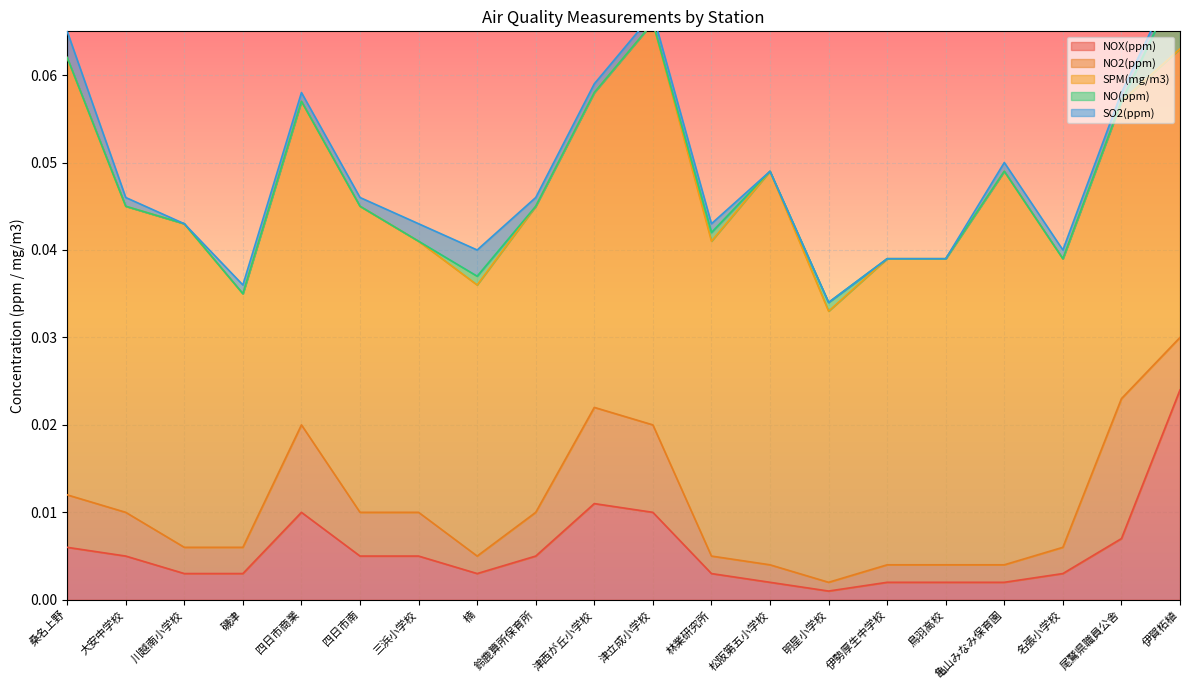

Reading right to left, transcribe all the data shown in this chart.

NOX(ppm): 0.0	0.0	0.0	0.0	0.0	0.0	0.0	0.0	0.0	0.0	0.0	0.0	0.0	0.0	0.0	0.0	0.0	0.0	0.0	0.0
NO2(ppm): 0.0	0.0	0.0	0.0	0.0	0.0	0.0	0.0	0.0	0.0	0.0	0.0	0.0	0.0	0.0	0.0	0.0	0.0	0.0	0.0
SPM(mg/m3): 0.0	0.0	0.0	0.0	0.0	0.0	0.0	0.0	0.0	0.0	0.0	0.0	0.0	0.0	0.0	0.0	0.0	0.0	0.0	0.1
NO(ppm): 0.0	0.0	0.0	0.0	0.0	0.0	0.0	0.0	0.0	0.0	0.0	0.0	0.0	0.0	0.0	0.0	0.0	0.0	0.0	0.0
SO2(ppm): 0.0	0.0	0.0	0.0	0.0	0.0	0.0	0.0	0.0	0.0	0.0	0.0	0.0	0.0	0.0	0.0	0.0	0.0	0.0	0.0